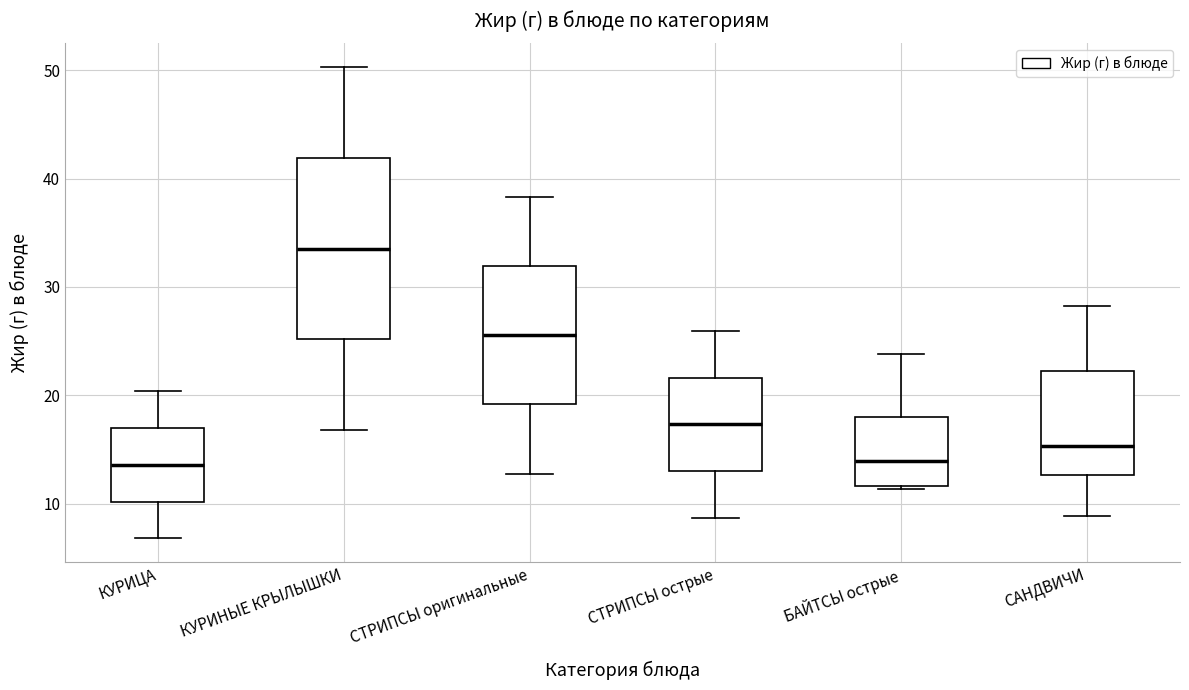

Reading left to right, read every box against the y-axis: the position of its median line, the range the box covers, and the ends of its whiskers. The values are not printed on the chart, so give them approximately, as read against the axis.

КУРИЦА: median 14, box 10 to 17, whiskers 7 to 20
КУРИНЫЕ КРЫЛЫШКИ: median 34, box 25 to 42, whiskers 17 to 50
СТРИПСЫ оригинальные: median 26, box 19 to 32, whiskers 13 to 38
СТРИПСЫ острые: median 17, box 13 to 22, whiskers 9 to 26
БАЙТСЫ острые: median 14, box 12 to 18, whiskers 11 to 24
САНДВИЧИ: median 15, box 13 to 22, whiskers 9 to 28